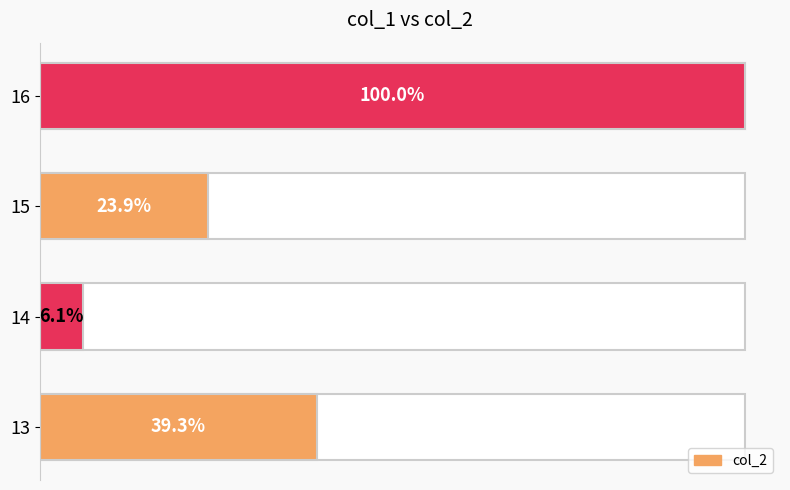

The value at 13 is 77. True or false?

False